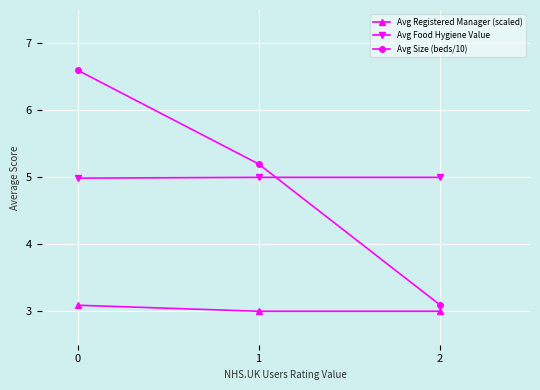

Which series has the widest spread of values?

Avg Size (beds/10)